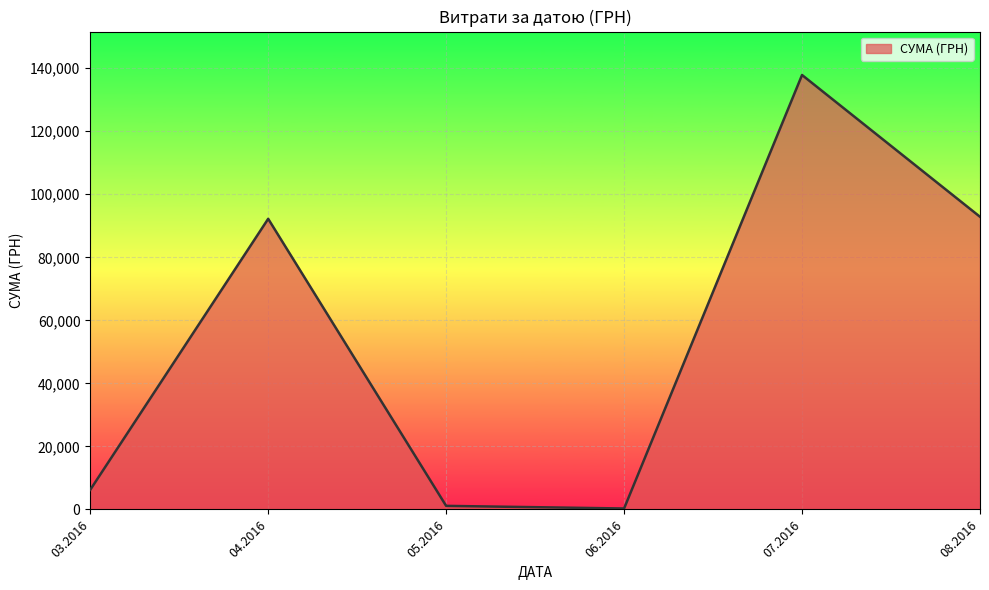

How many lines are shown in the chart?

1